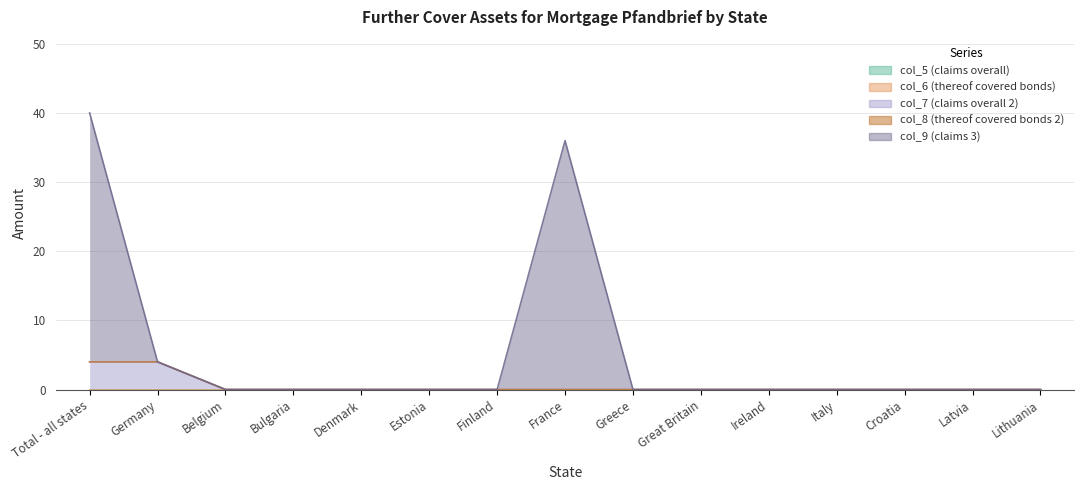

At which category is the sum across all series the highest?

Total - all states